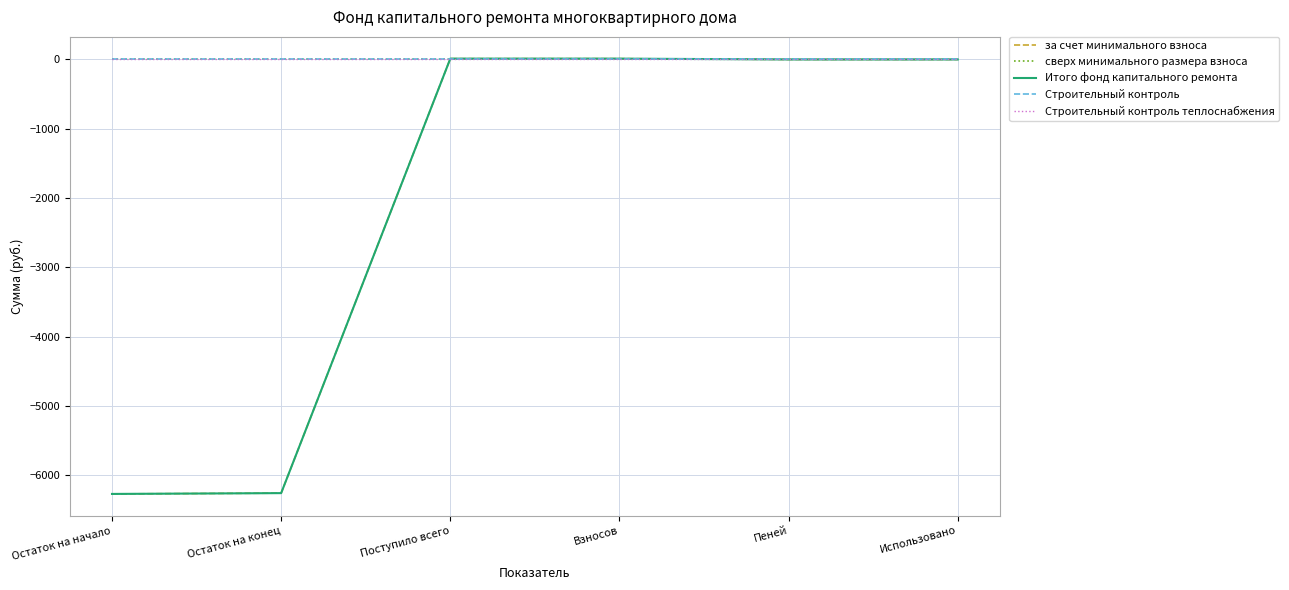

Does the chart display data point markers on the line(s)?

No